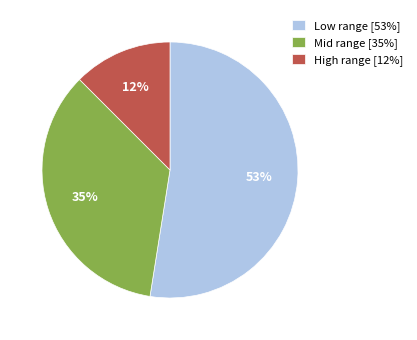

Combined, do Low range [53%] and High range [12%] account for over 50%?

Yes